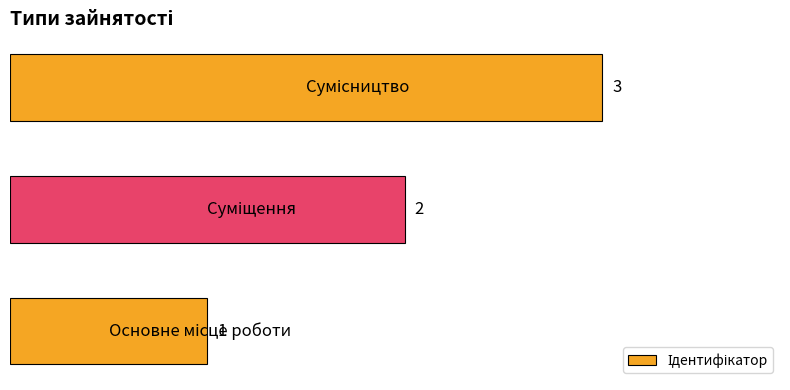

What is the difference between the maximum and second lowest values?

1